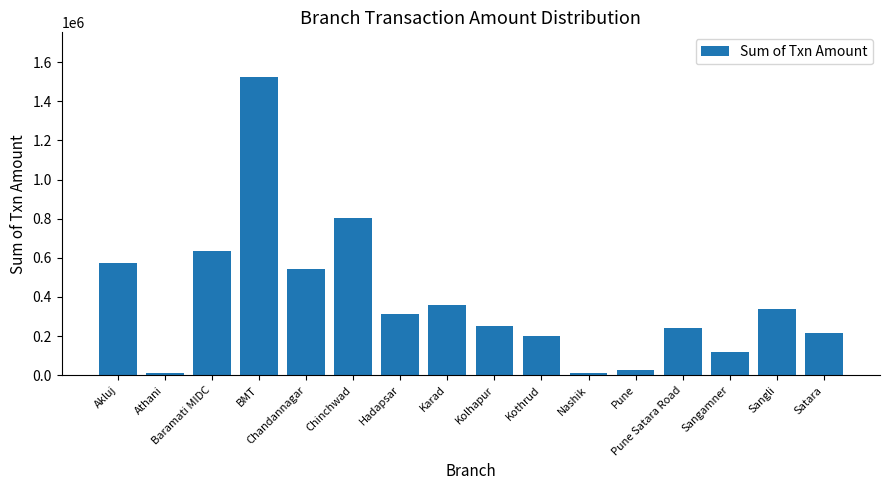

What position from the right is Chandannagar?

12